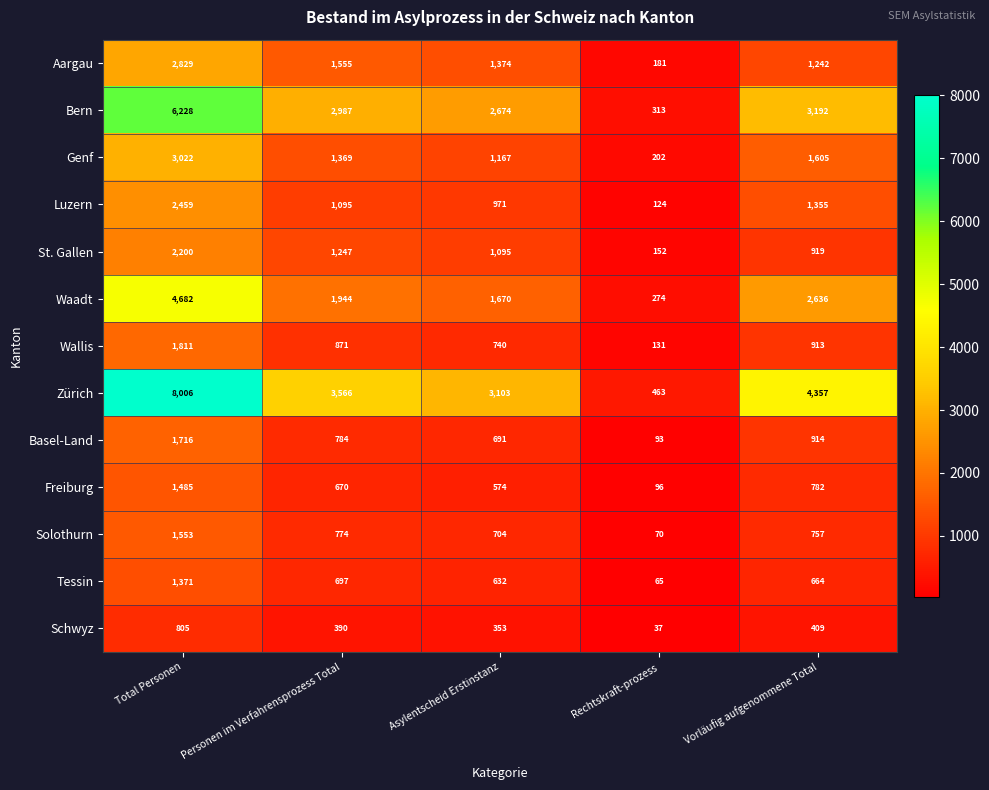

At which label is Basel-Land closest to 904?

Vorläufig aufgenommene Total